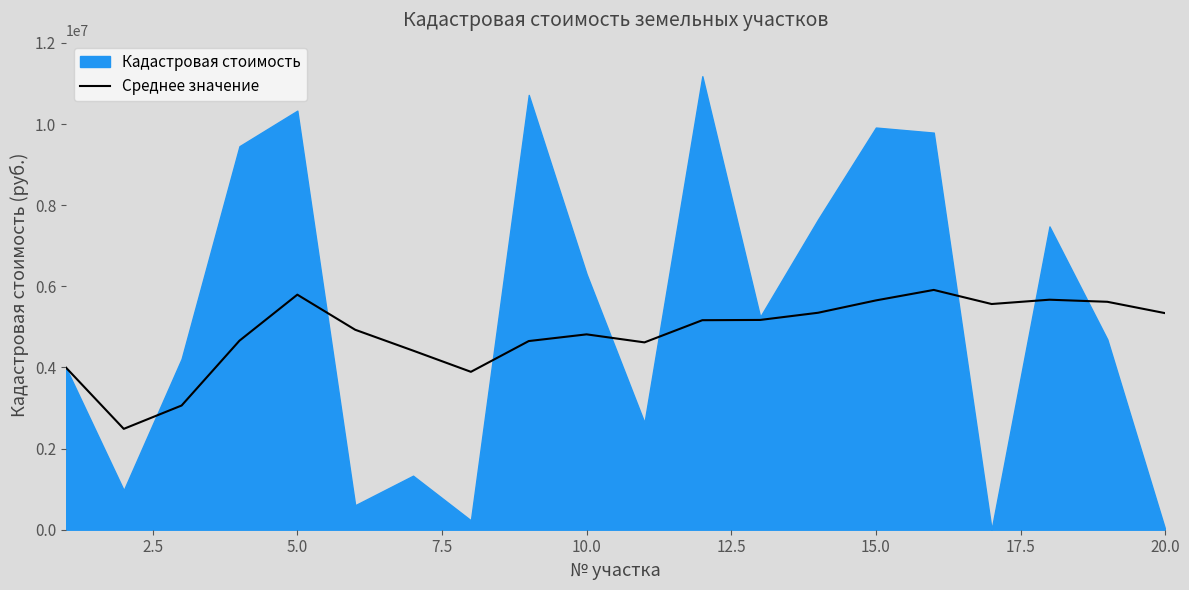

True or false: there are more than 2 points higher than both neighbors.

True